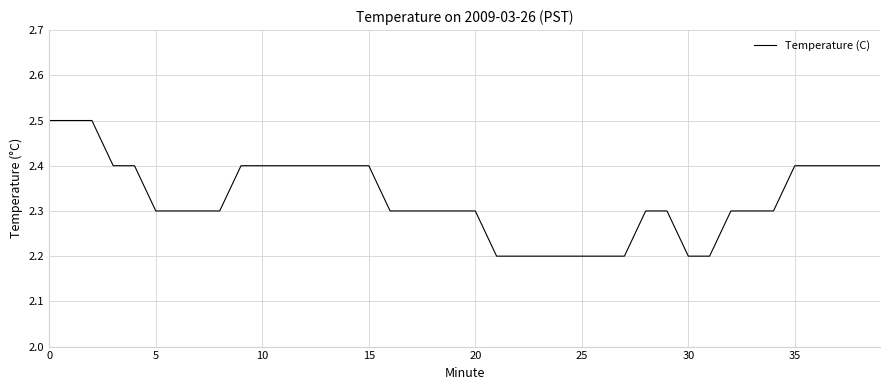

What is the difference between the maximum and minimum values?

0.3